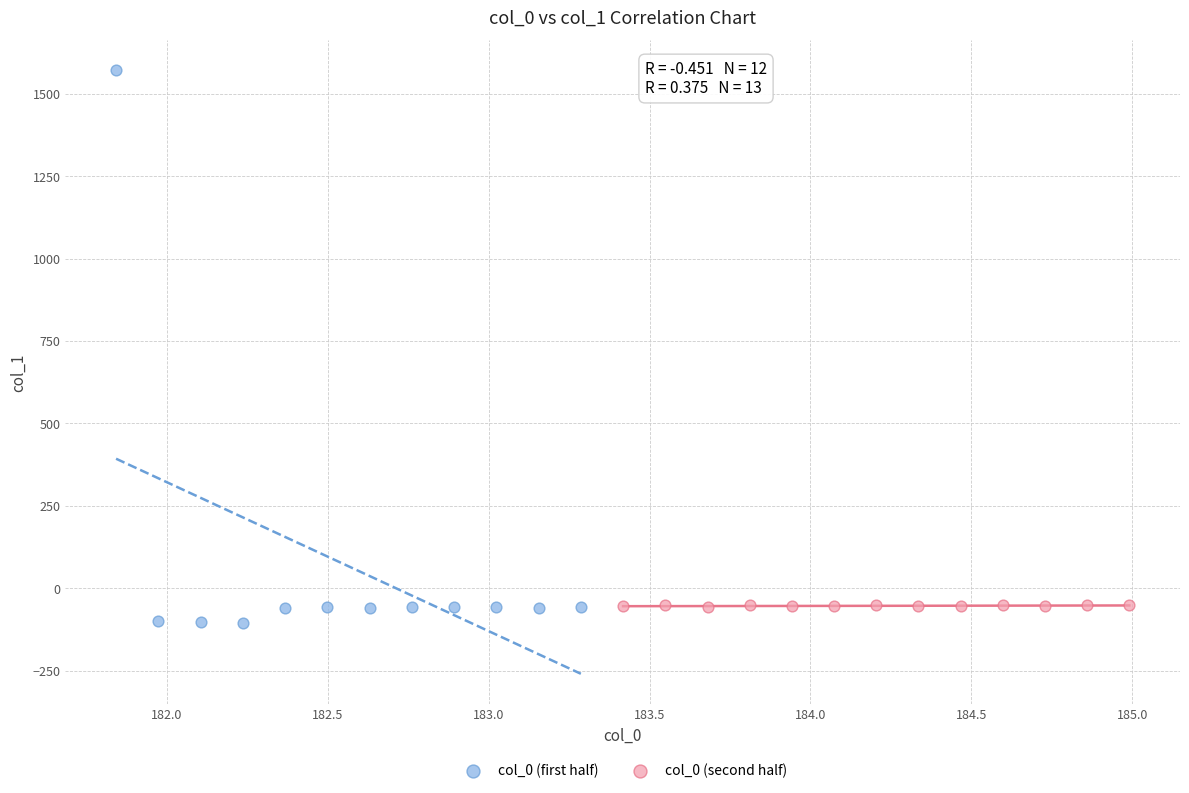

What are all the series names shown in the legend?

col_0 (first half), col_0 (second half)